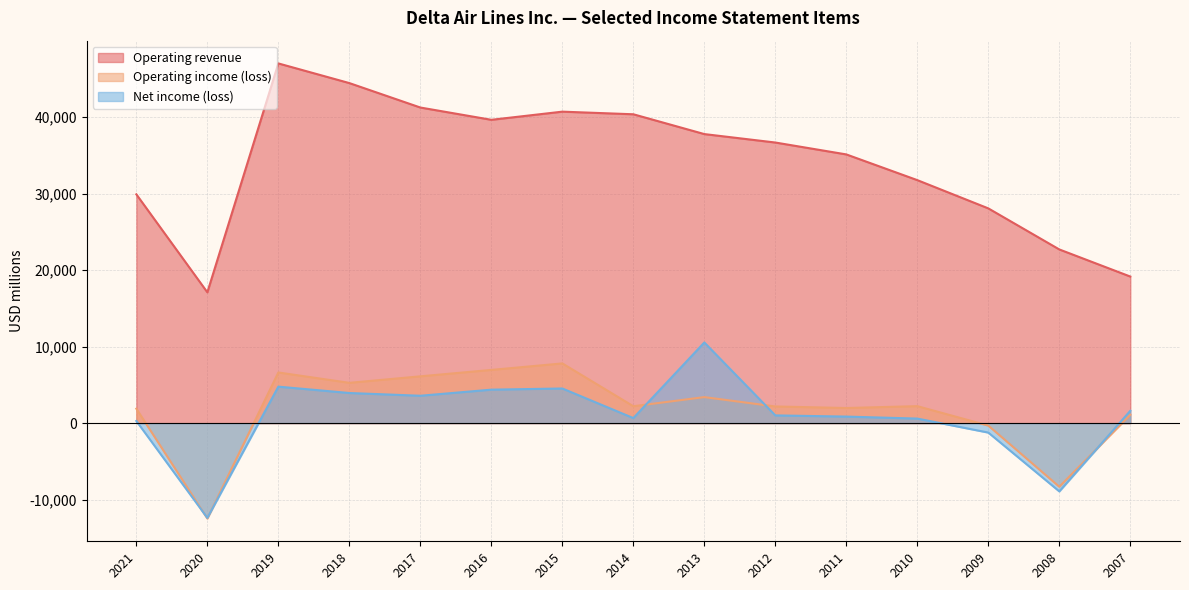

What is the value of the Operating revenue point at the 13th from the left?

28063